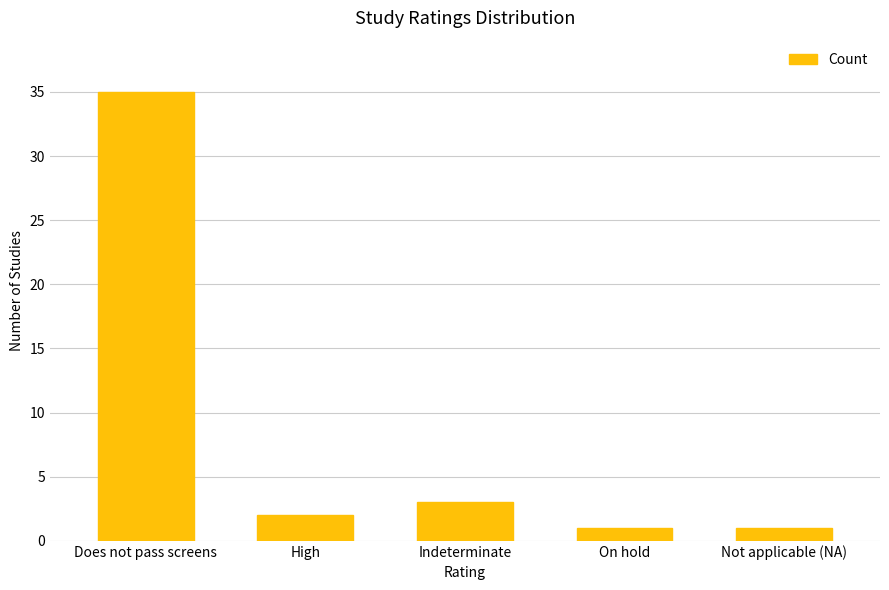

What is the value of the 5th bar from the left?

1